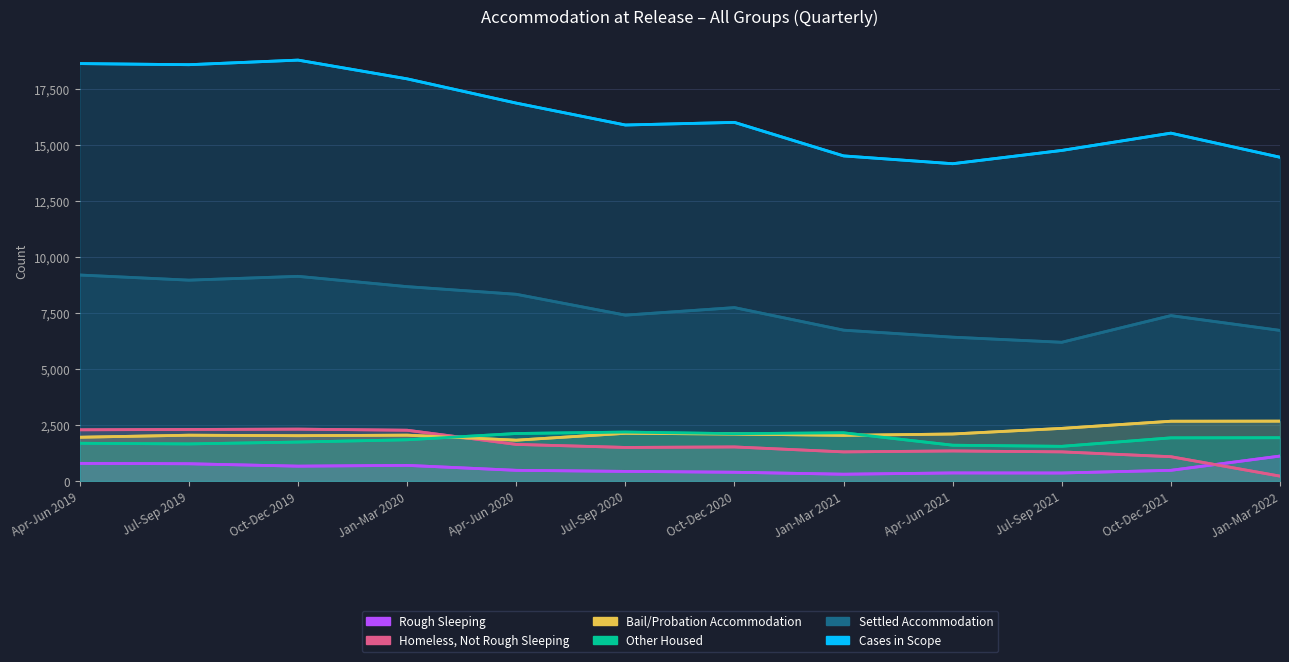

How many series are shown in this chart?

6